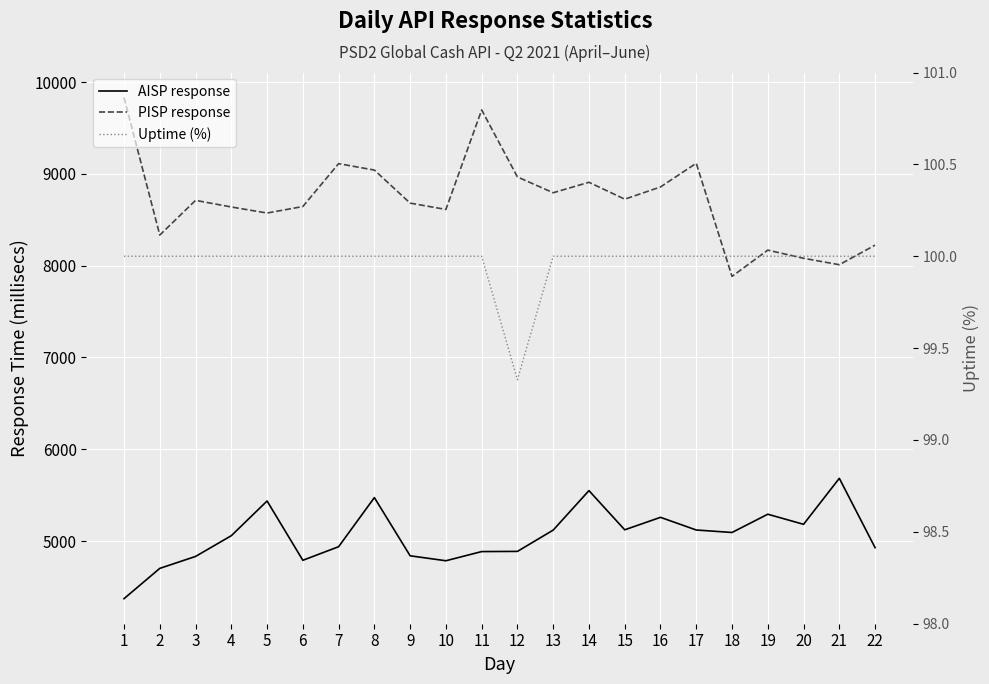

Which series has the largest range (max minus min)?

PISP response